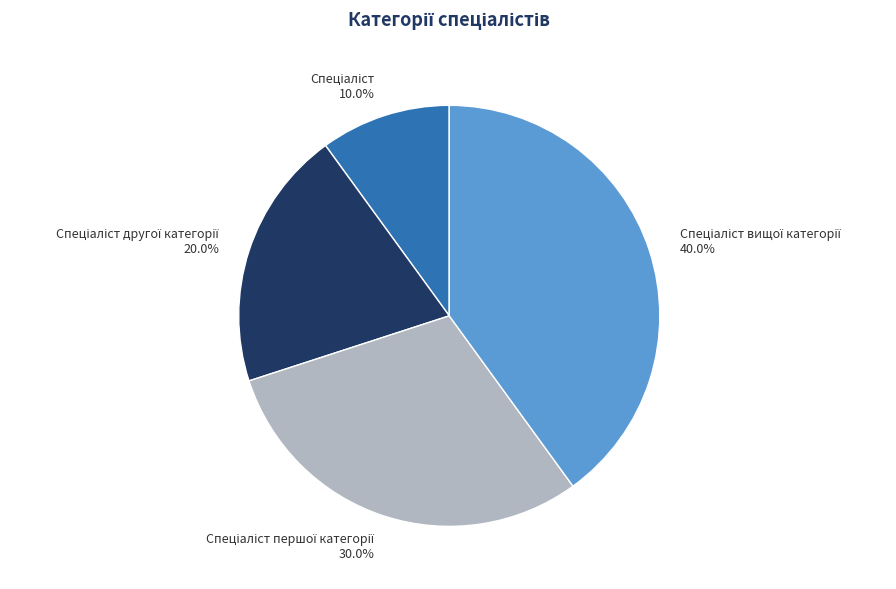

Is there any slice that represents more than half of the pie?

No